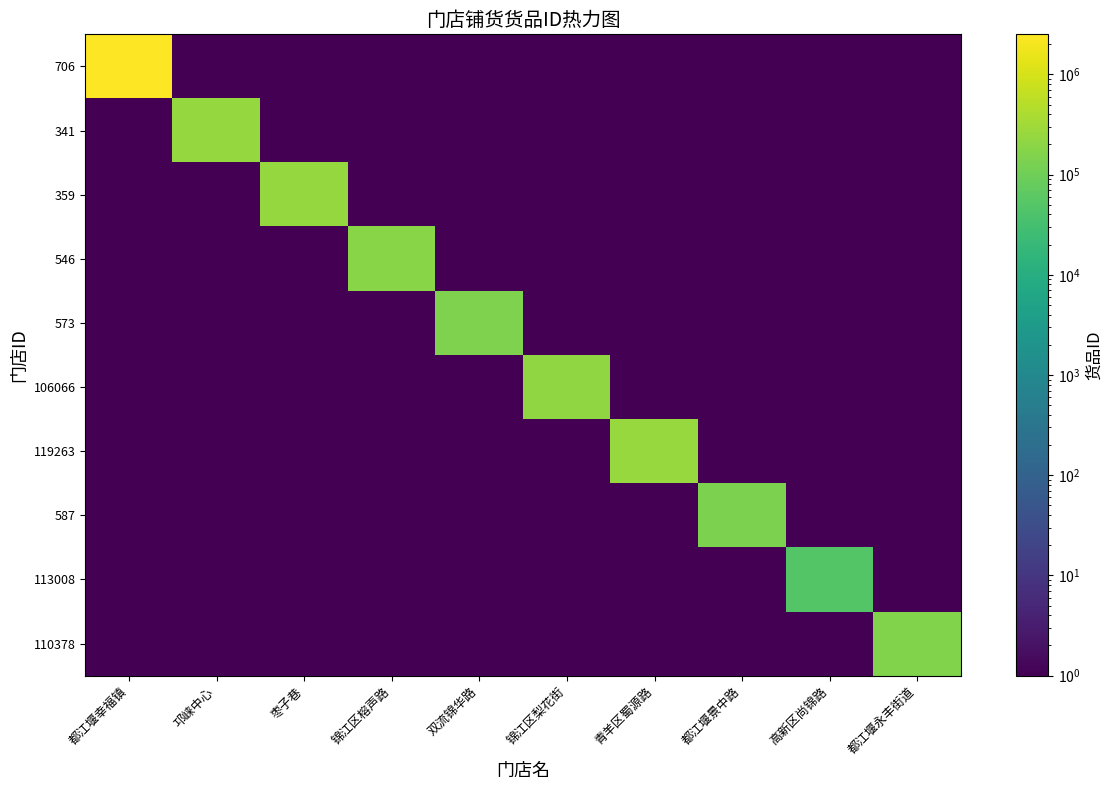

Which series has the widest spread of values?

706